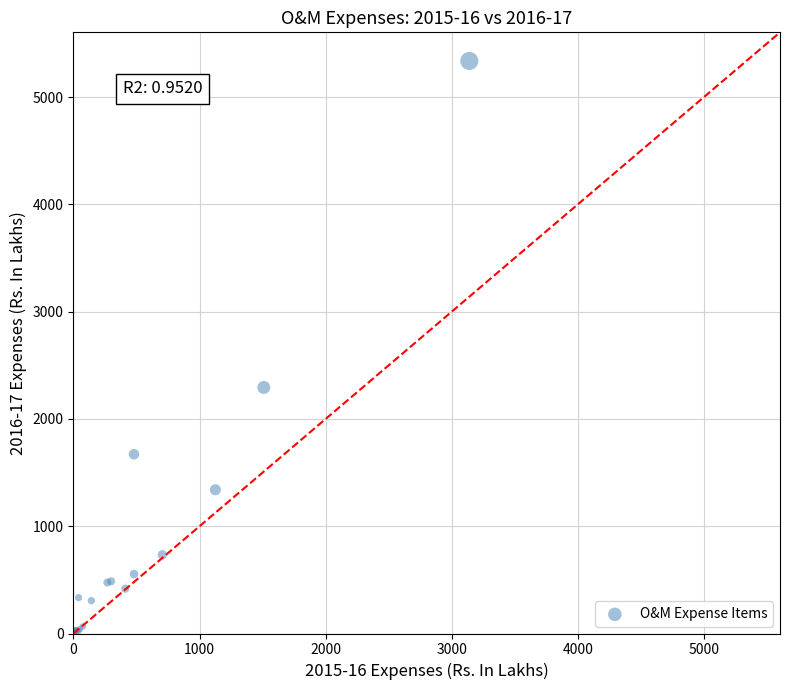

What Y value in the scatter plot is closest to 2668?

2293.7